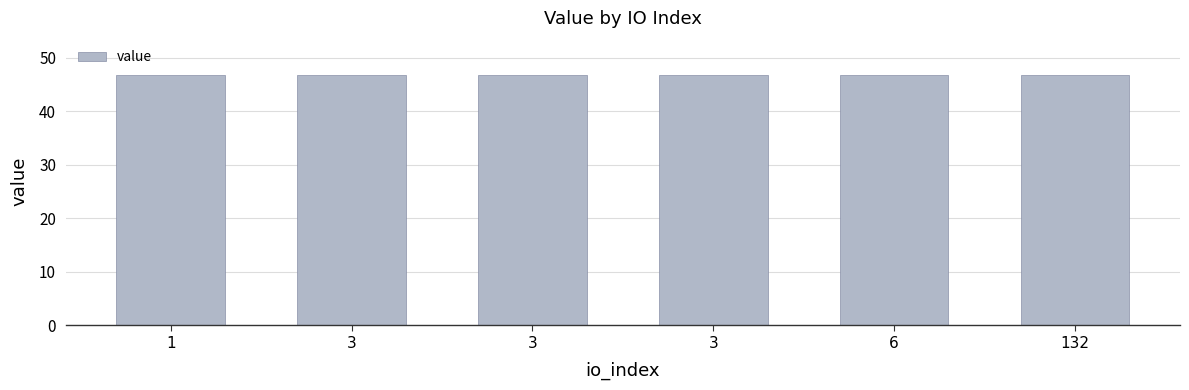

Rank the categories by value from highest to lowest.

6, 132, 1, 3, 3, 3